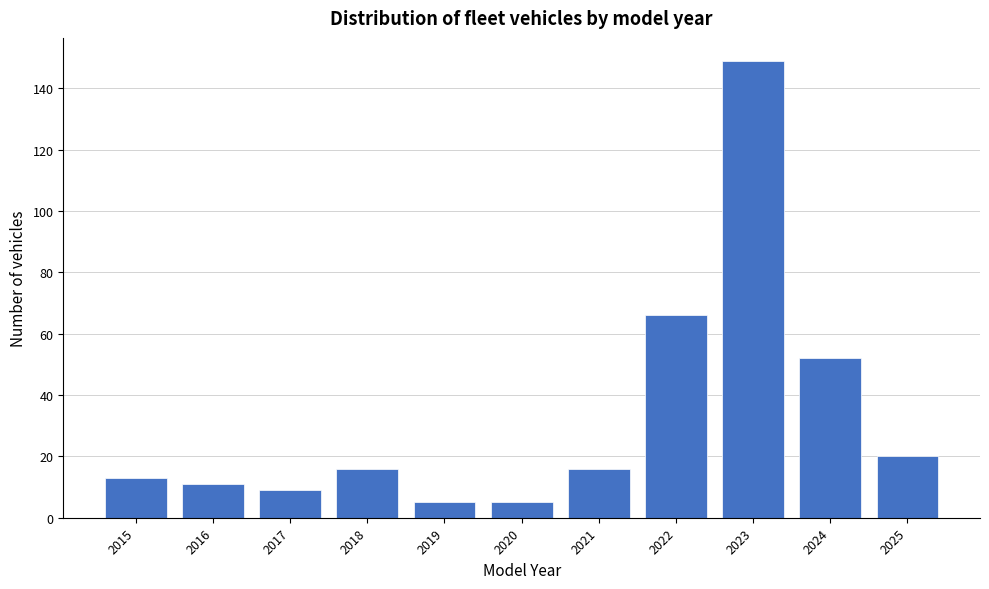

Reading right to left, what are all the values shown in this chart?

2025=20	2024=52	2023=149	2022=66	2021=16	2020=5	2019=5	2018=16	2017=9	2016=11	2015=13